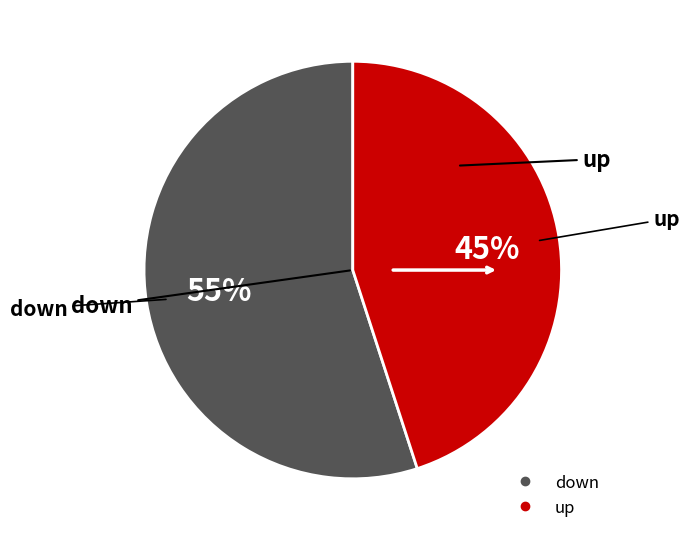

How many segments does this pie chart have?

2